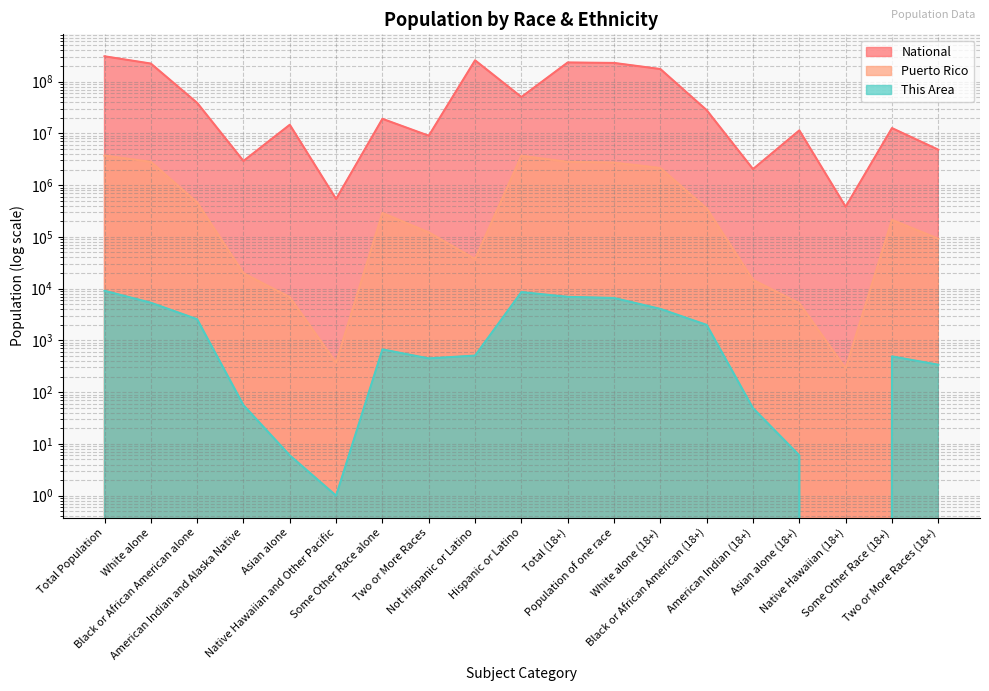

The value of Puerto Rico at Some Other Race (18+) is 212969. True or false?

True